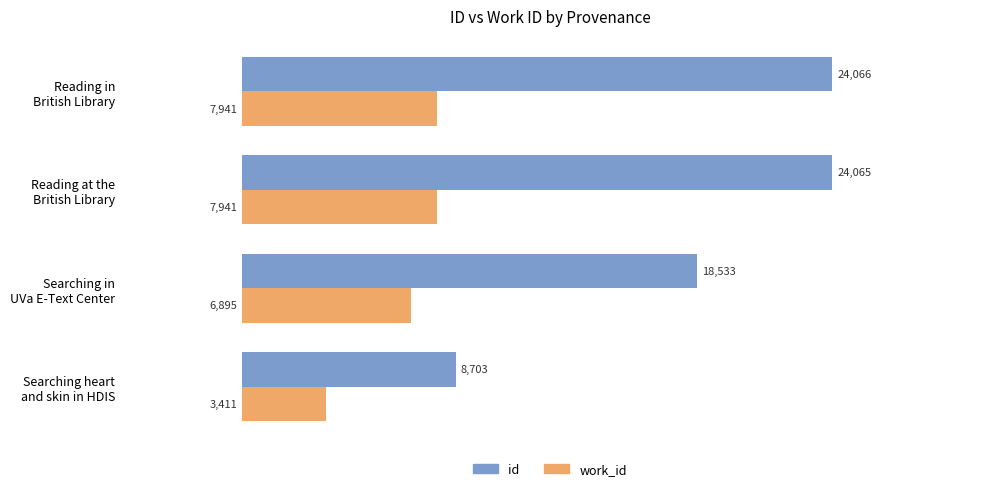

What is the difference between the maximum and minimum values in the work_id series?

4530